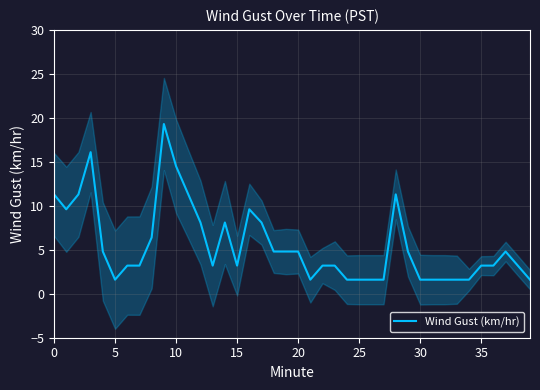

Which has a higher value, 14 or 19?

14